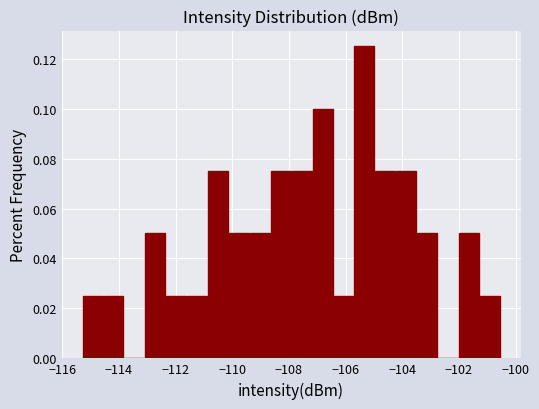

Read against the x-axis, roughly where is the centre of the tallest bar?

-105.4